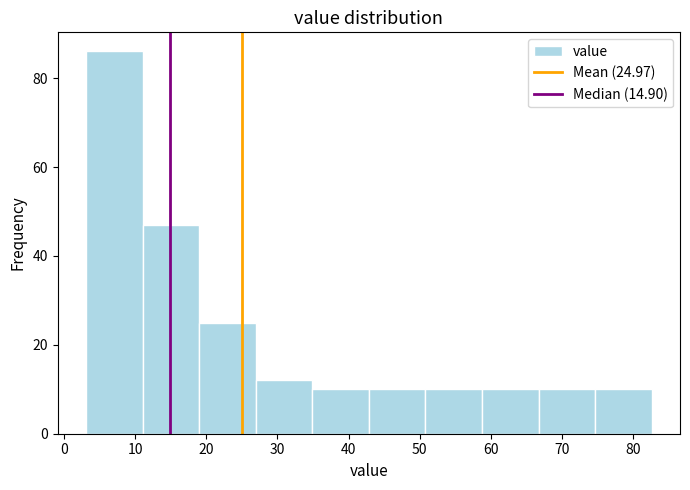

Which range on the x-axis has the tallest bar?

3 to 11